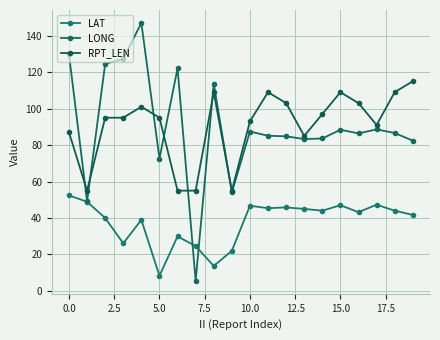

Does the chart have visible grid lines?

Yes